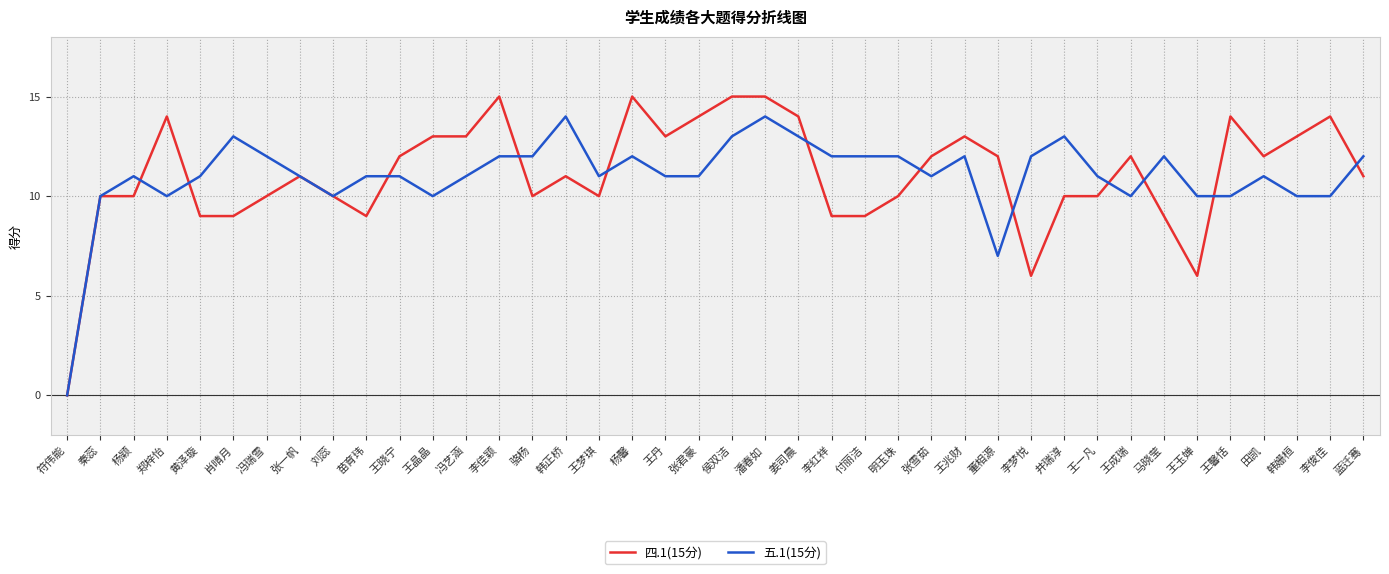

Is the value of 四.1(15分) at 苗育玮 greater than the value of 五.1(15分) at 王晓宁?

No